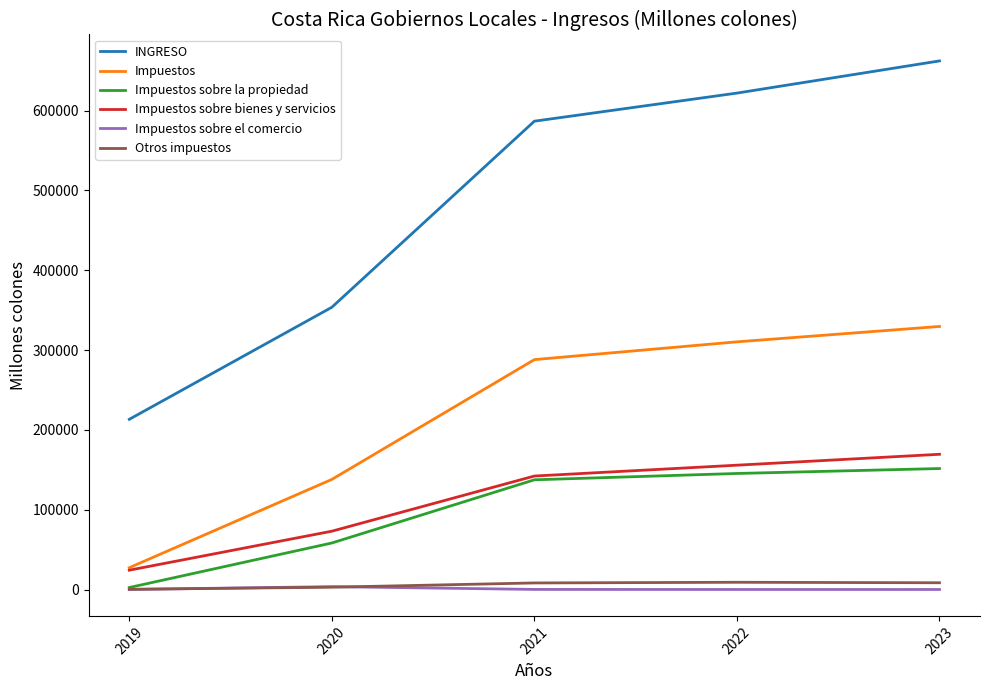

Read the Otros impuestos value at 2023.

8474.5